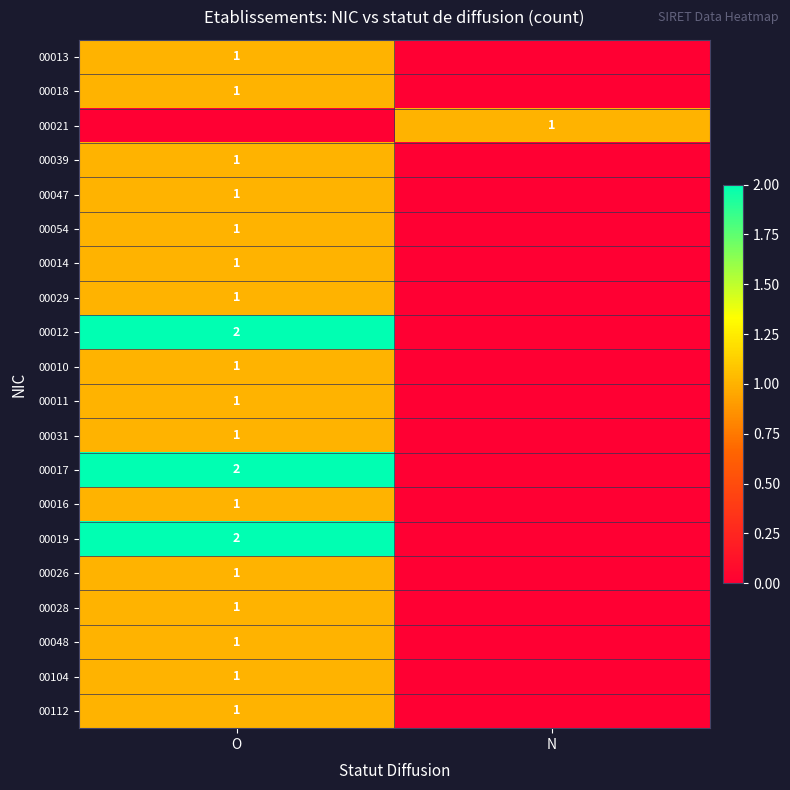

The 00029 series shows 0 at O. True or false?

False